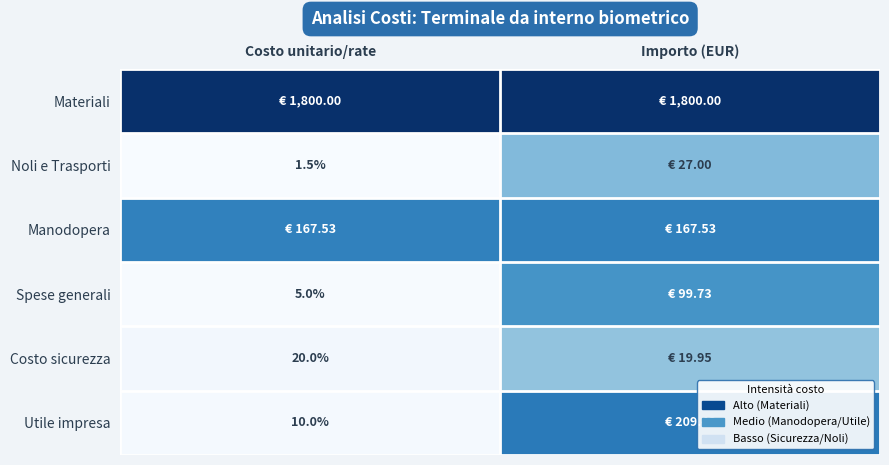

At which label does Spese generali reach its minimum?

Costo unitario/rate